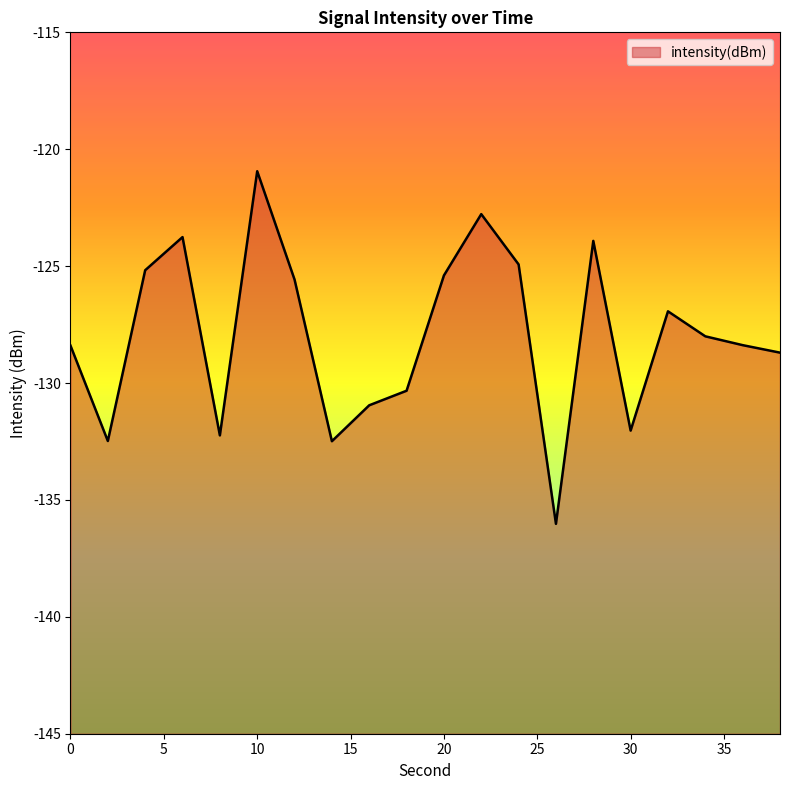

Between 32 and 38, which is larger?

32